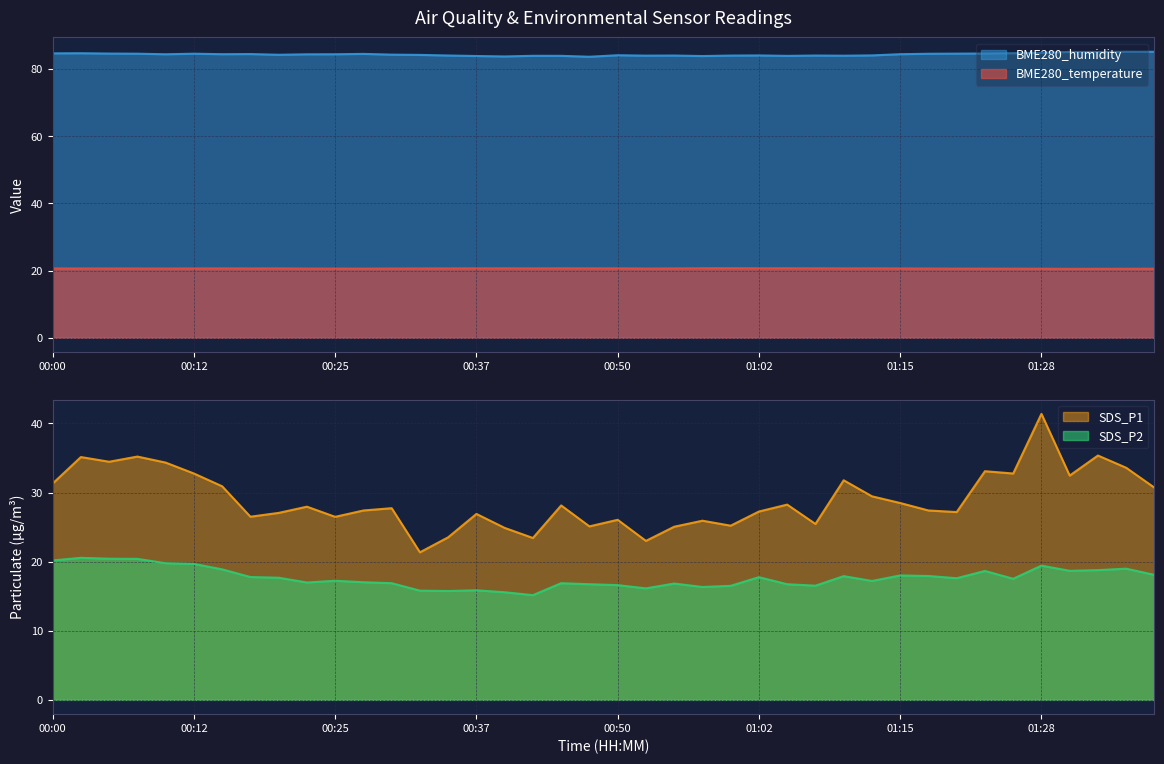

Rank the series at 01:28 from lowest to highest value.

SDS_P2, BME280_temperature, SDS_P1, BME280_humidity